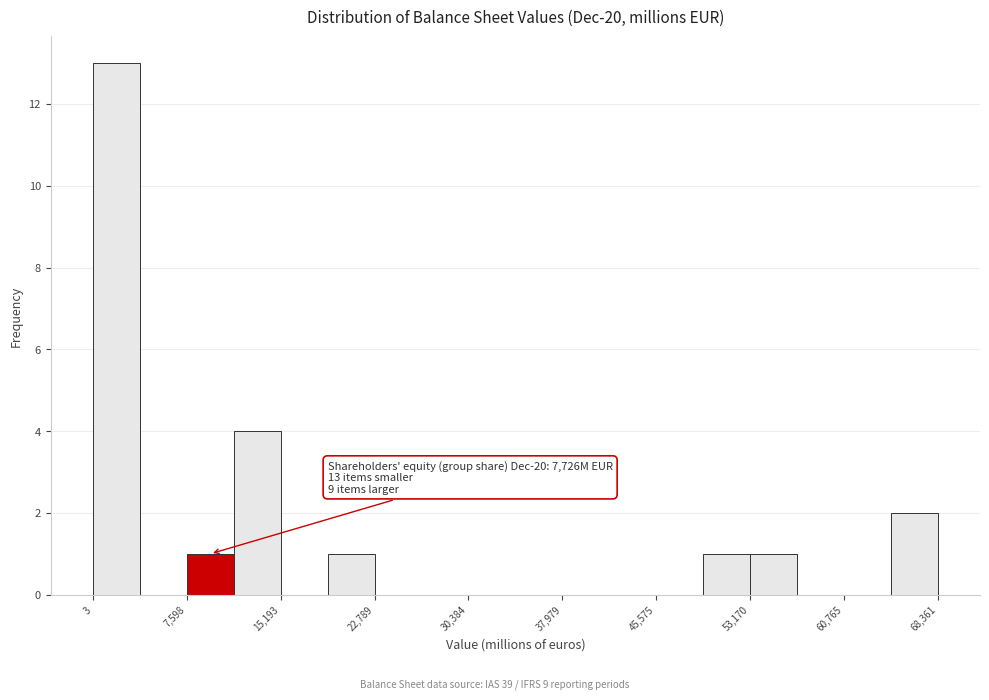

Around what value on the x-axis is the tallest bar? Give the approximate position of its centre, as read against the axis.

2000